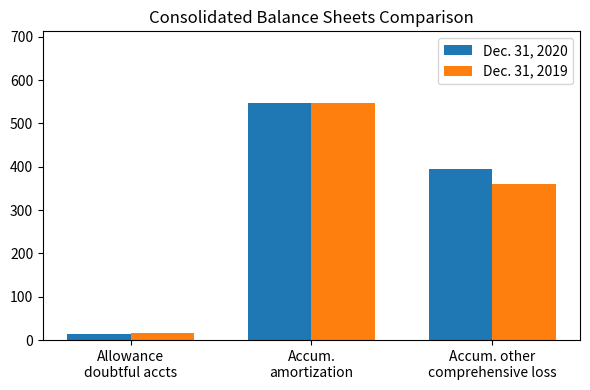

What is the difference between the highest and lowest values at Allowance
doubtful accts?

2